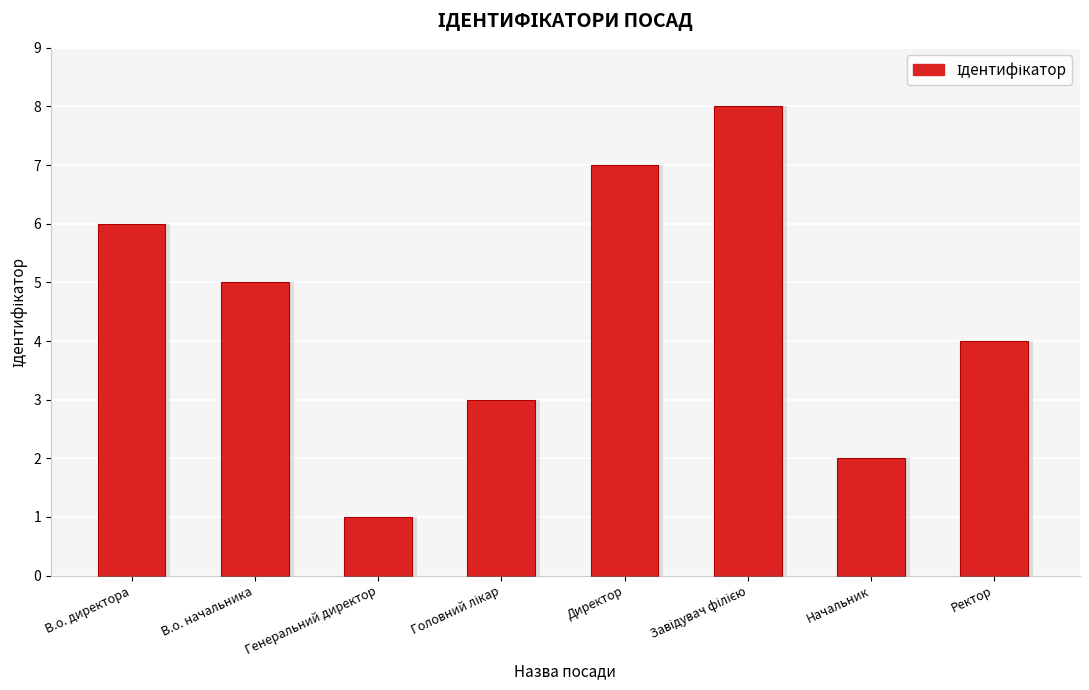

The value at В.о. начальника is 5. True or false?

True